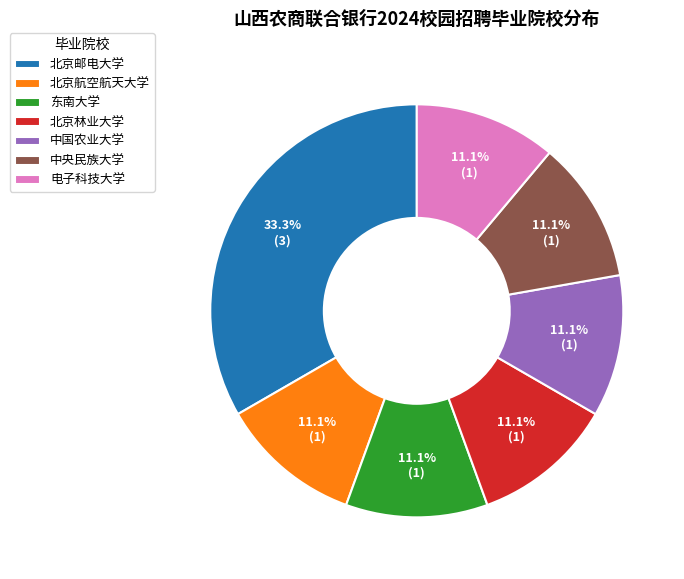

Is there a majority slice in this chart?

No